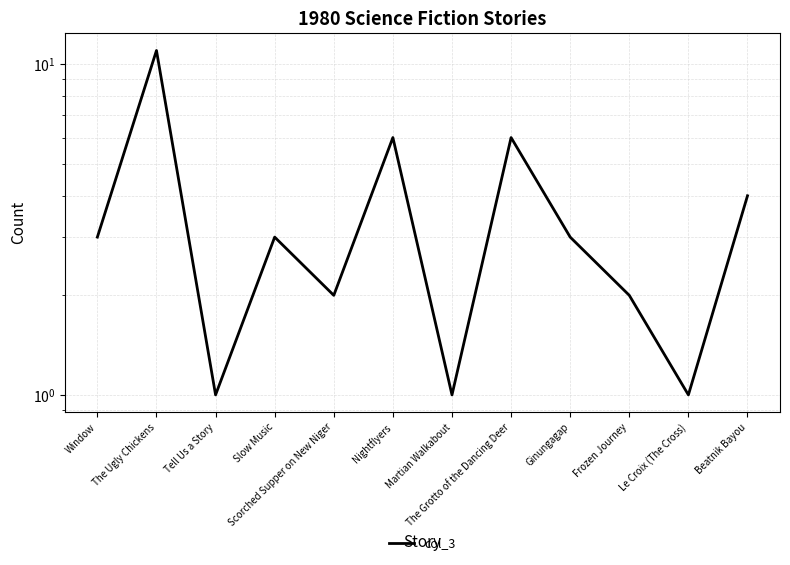

Rank the categories by value from highest to lowest.

The Ugly Chickens, Nightflyers, The Grotto of the Dancing Deer, Beatnik Bayou, Window, Slow Music, Ginungagap, Scorched Supper on New Niger, Frozen Journey, Tell Us a Story, Martian Walkabout, Le Croix (The Cross)